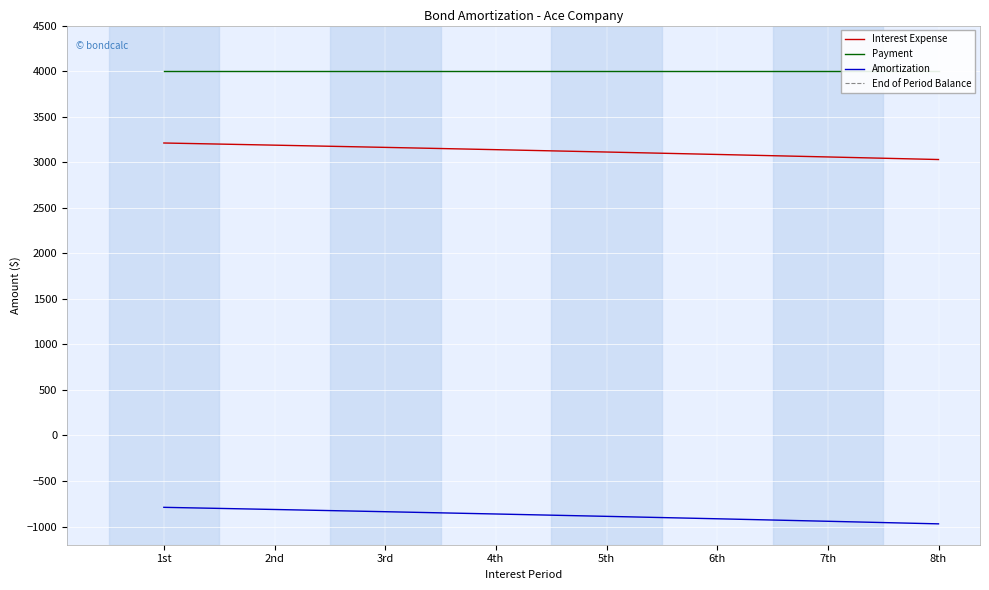

The Payment series shows 1457.7 at 1st. True or false?

False